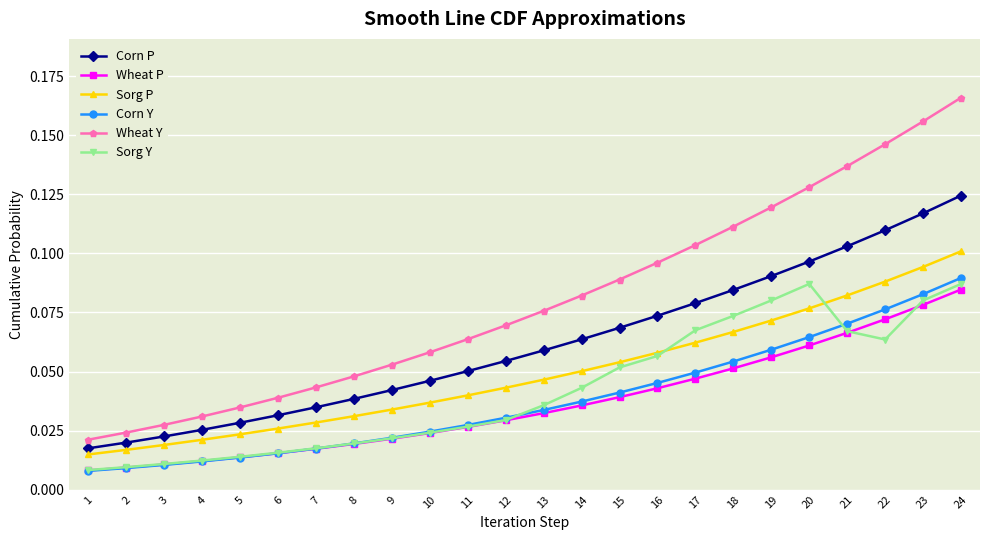

At which label does Wheat Y reach its peak?

24